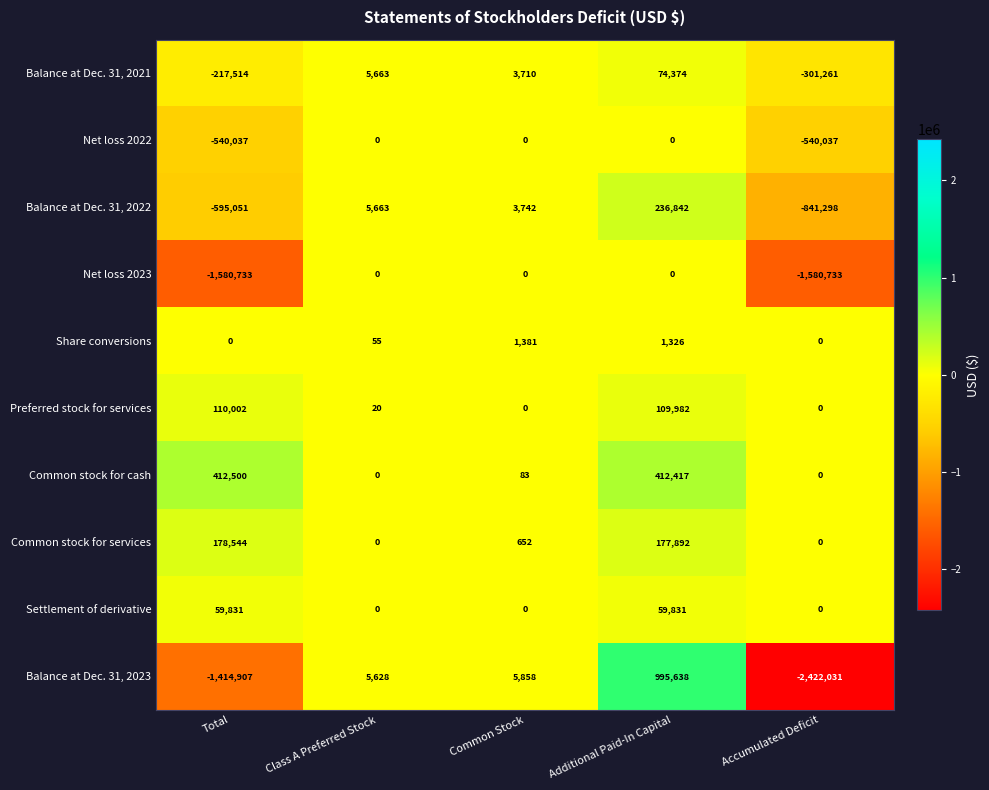

Is it true that Balance at Dec. 31, 2021 equals 26056 at Additional Paid-In Capital?

False